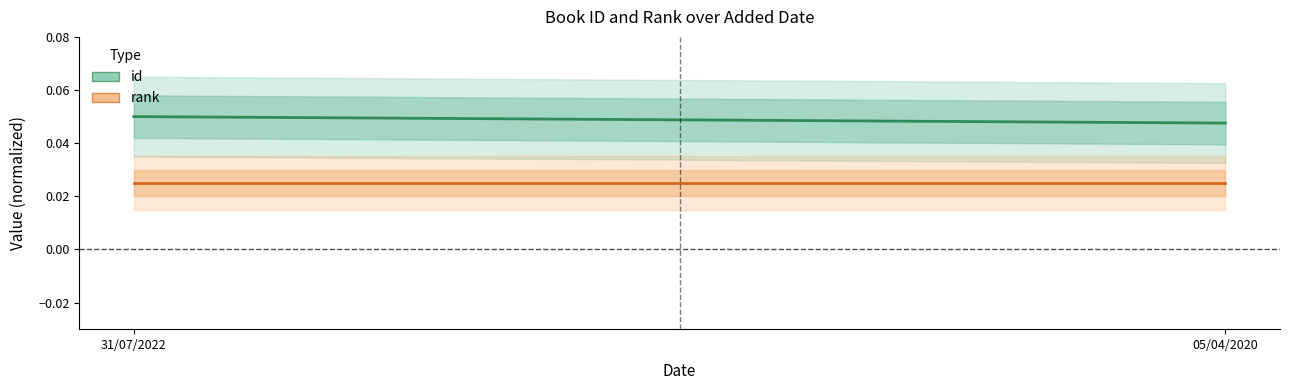

What is the total value across all series at 31/07/2022?

0.1